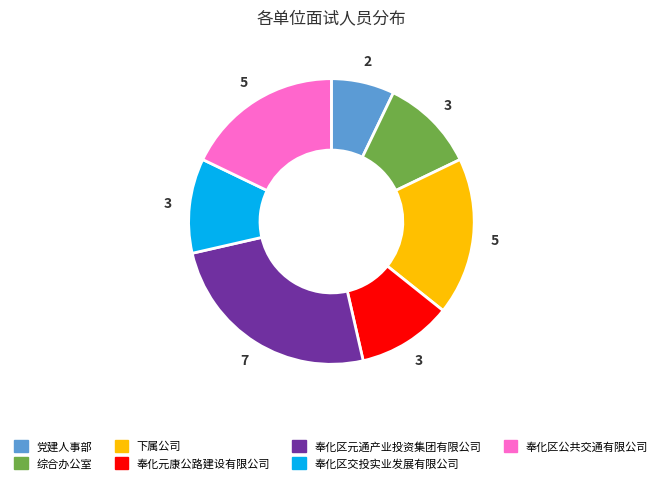

Do 奉化元康公路建设有限公司 and 党建人事部 together represent more than half of the pie?

No